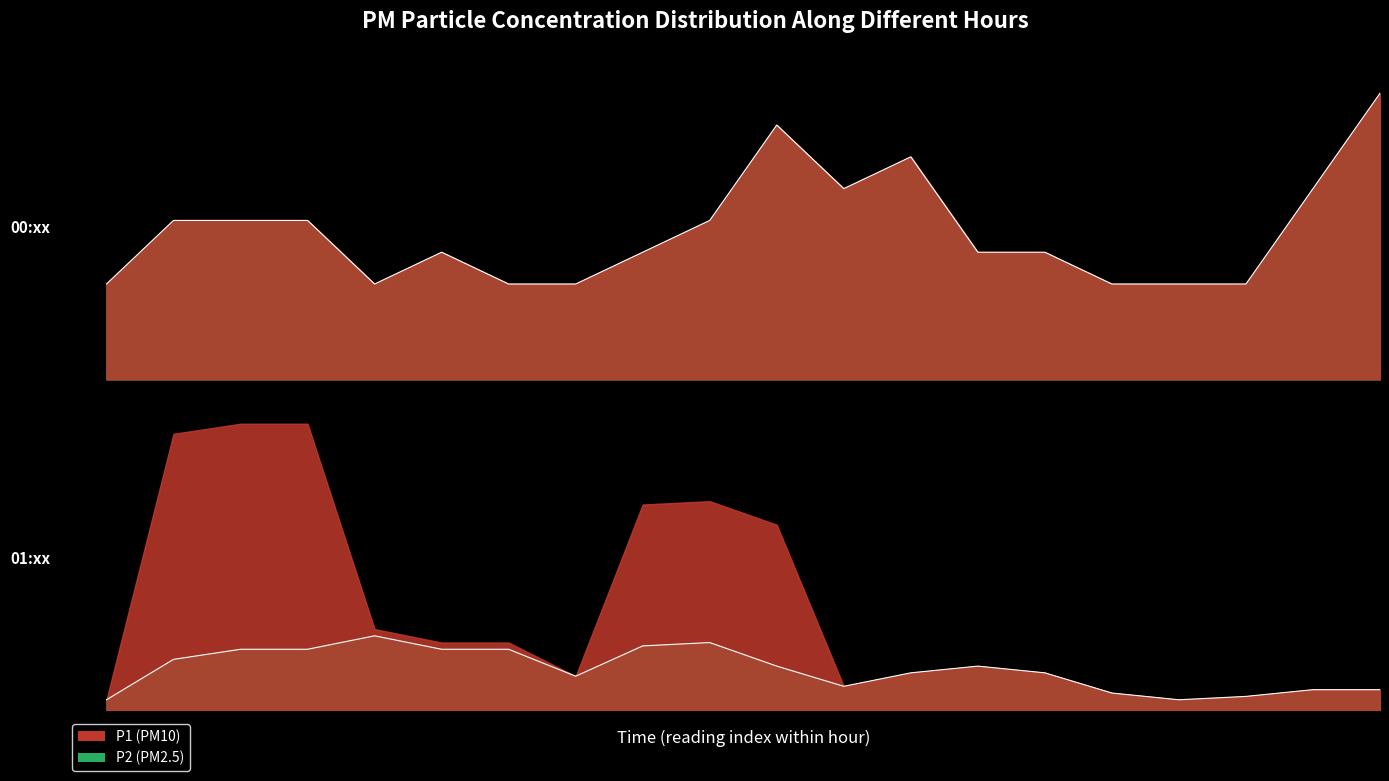

How many series are shown in this chart?

2